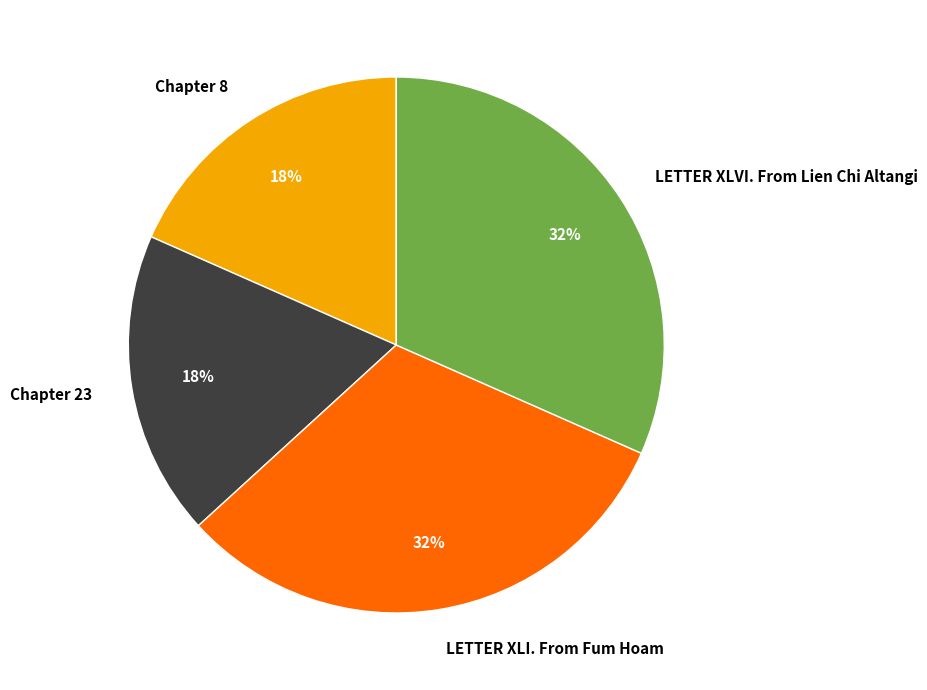

To the nearest percent, what percentage of the pie is Chapter 23?

18%